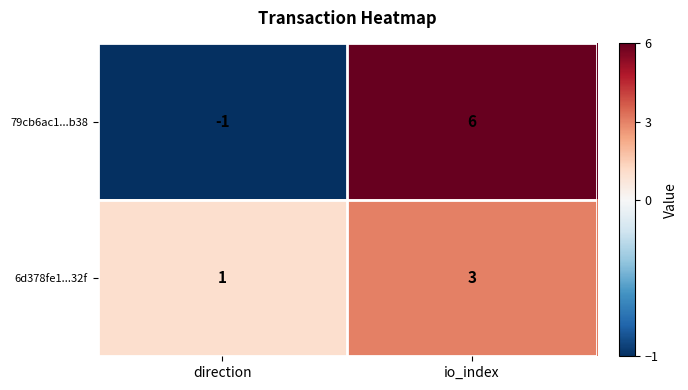

What is the smallest value displayed?

-1